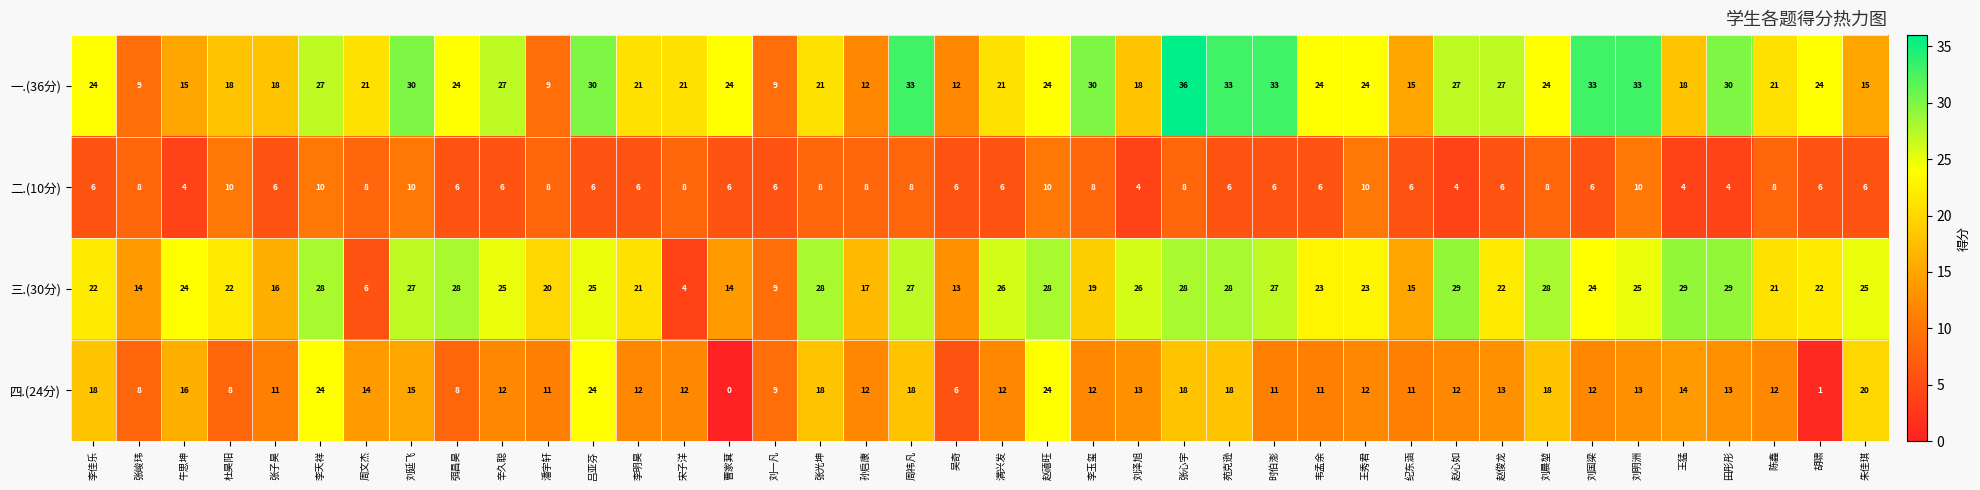

Which label corresponds to the largest value in the chart?

张心宇